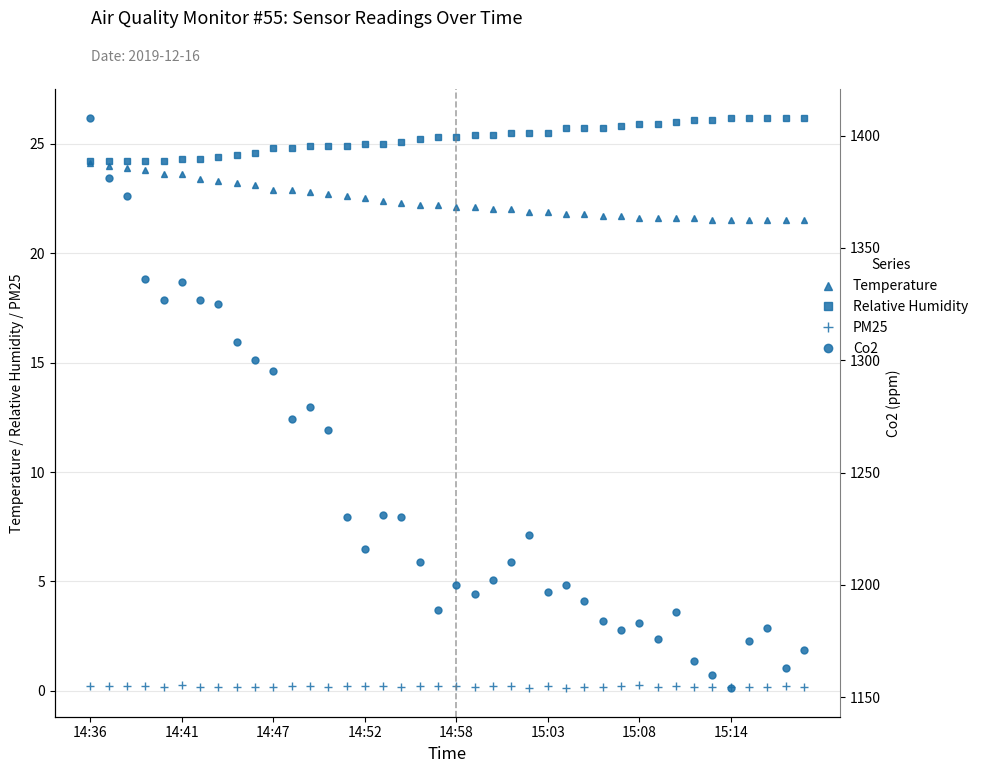

True or false: Temperature has a value of 13.4 at 15:03.

False